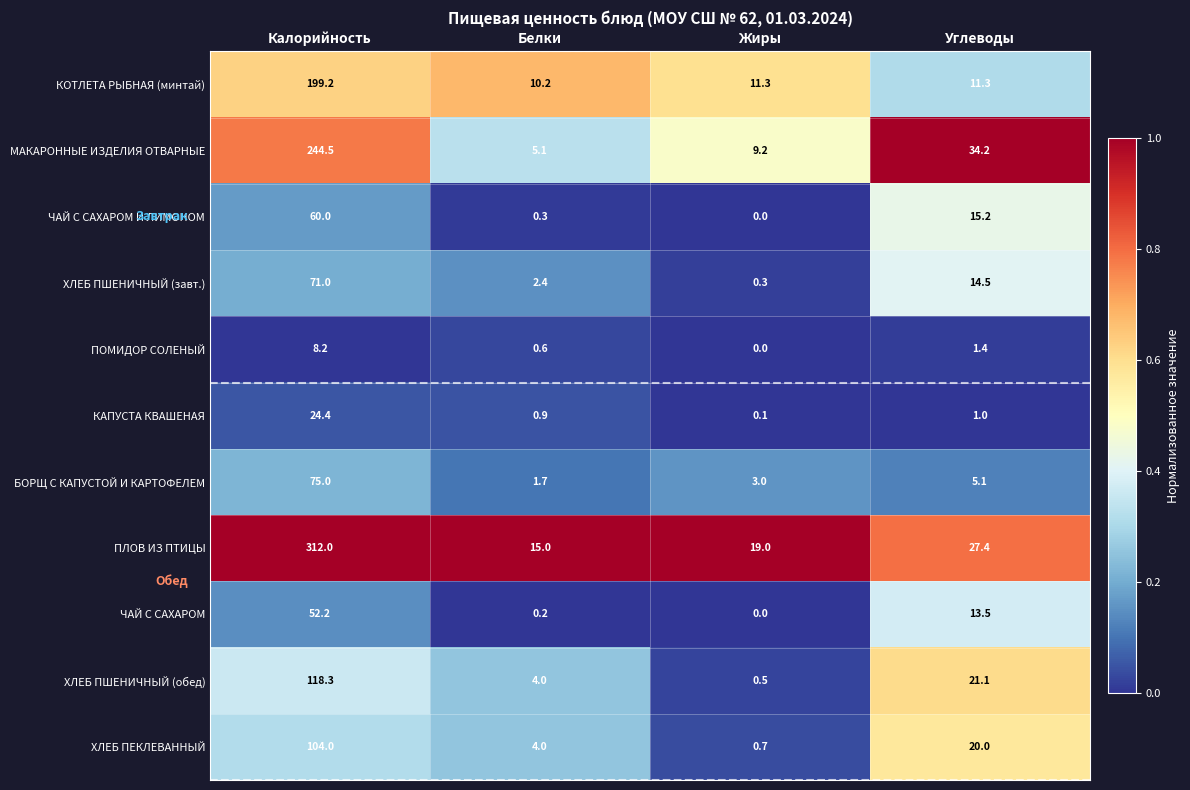

Count the number of categories in the chart.

4